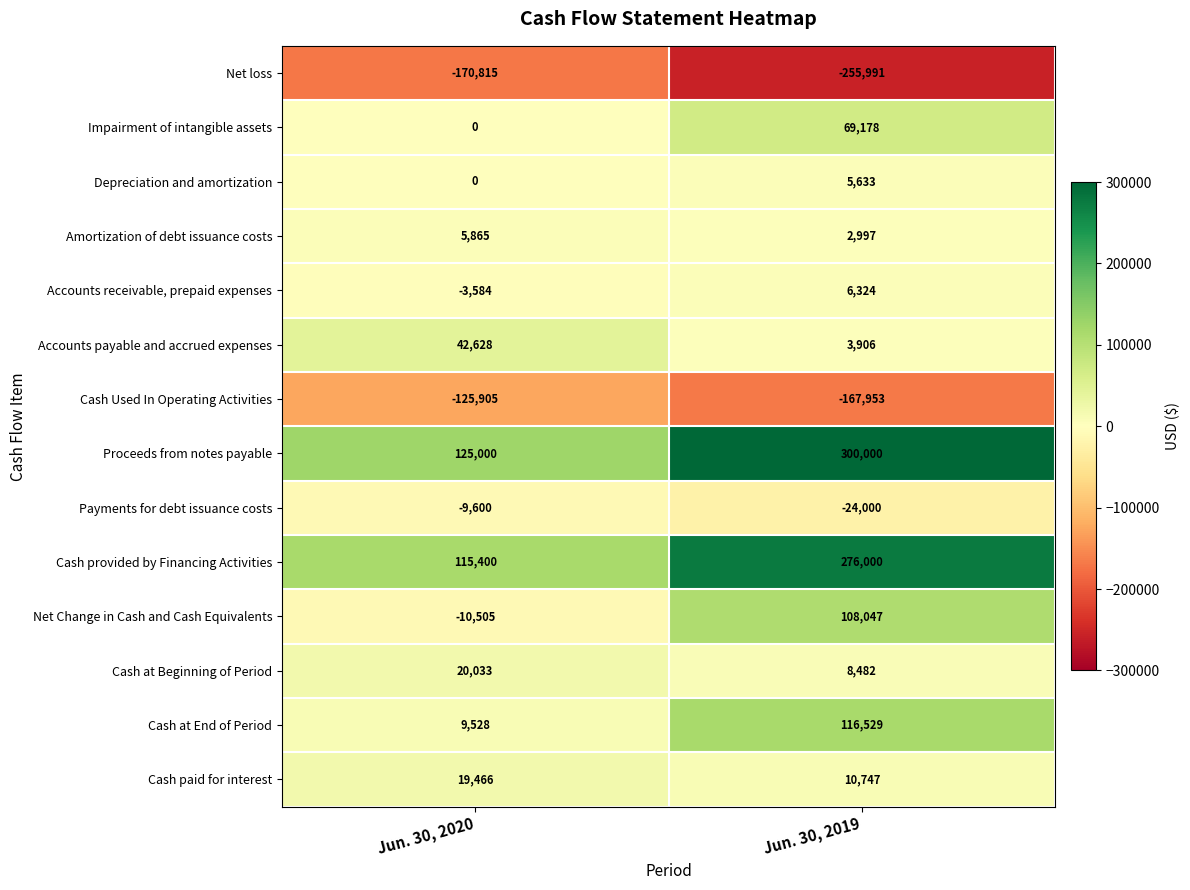

At which category is the sum across all series the highest?

Jun. 30, 2019